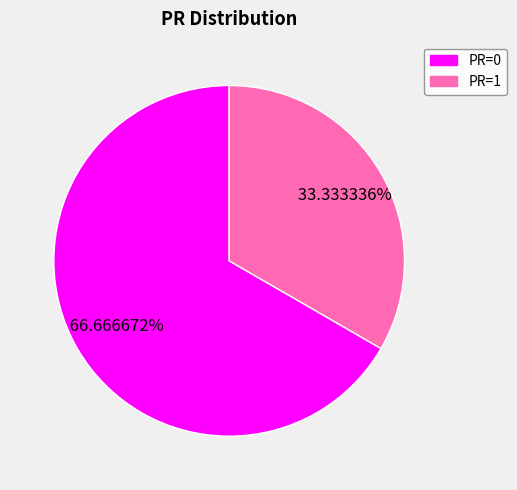

Is there any slice that represents more than half of the pie?

Yes